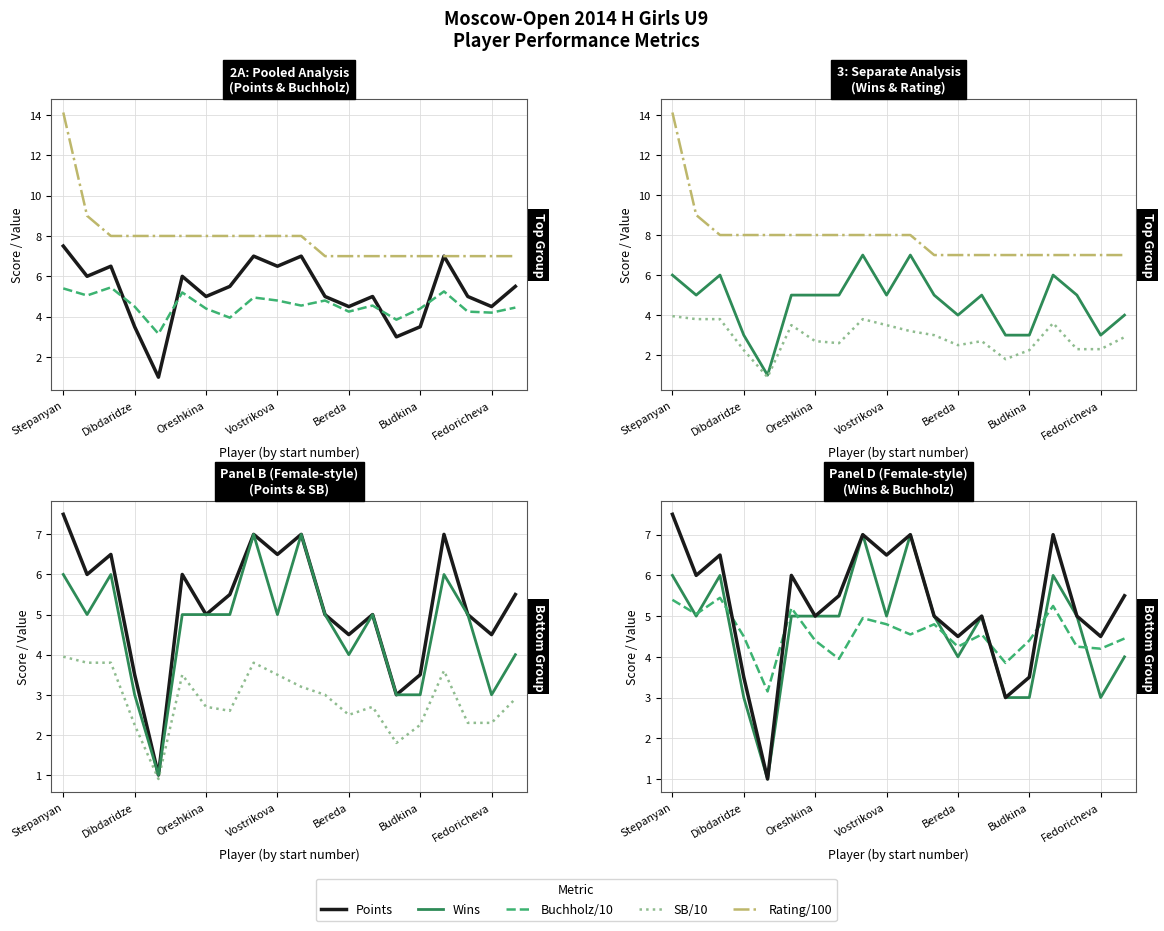

List the labels in order of Wins value, largest first.

8, 10, Stepanyan, Oreshkina, 16, Dibdaridze, Budkina, Fedoricheva, 7, 9, 11, 13, 17, 12, 19, Vostrikova, 14, 15, 18, Bereda